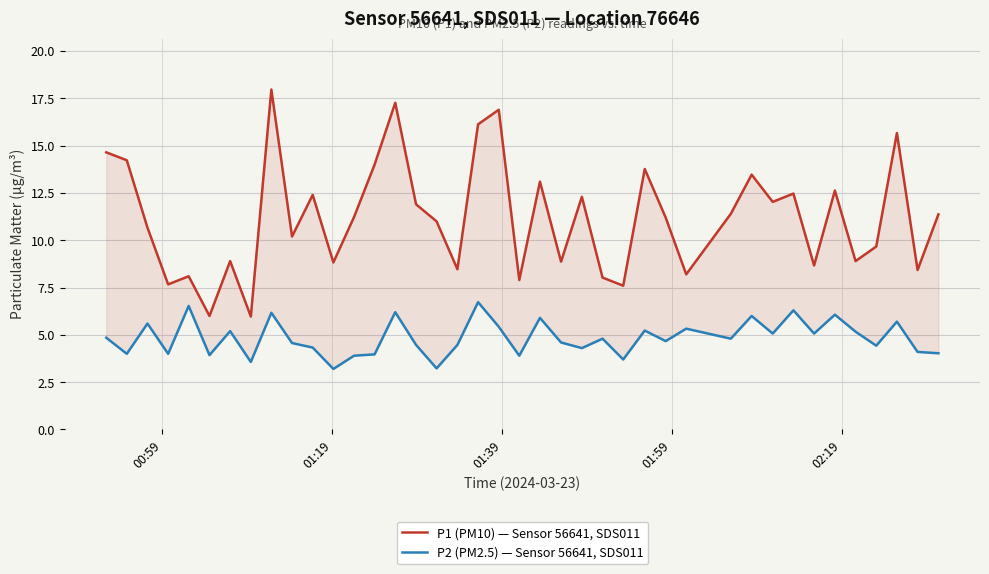

True or false: P1 (PM10) — Sensor 56641, SDS011 and P2 (PM2.5) — Sensor 56641, SDS011 cross at least once.

False